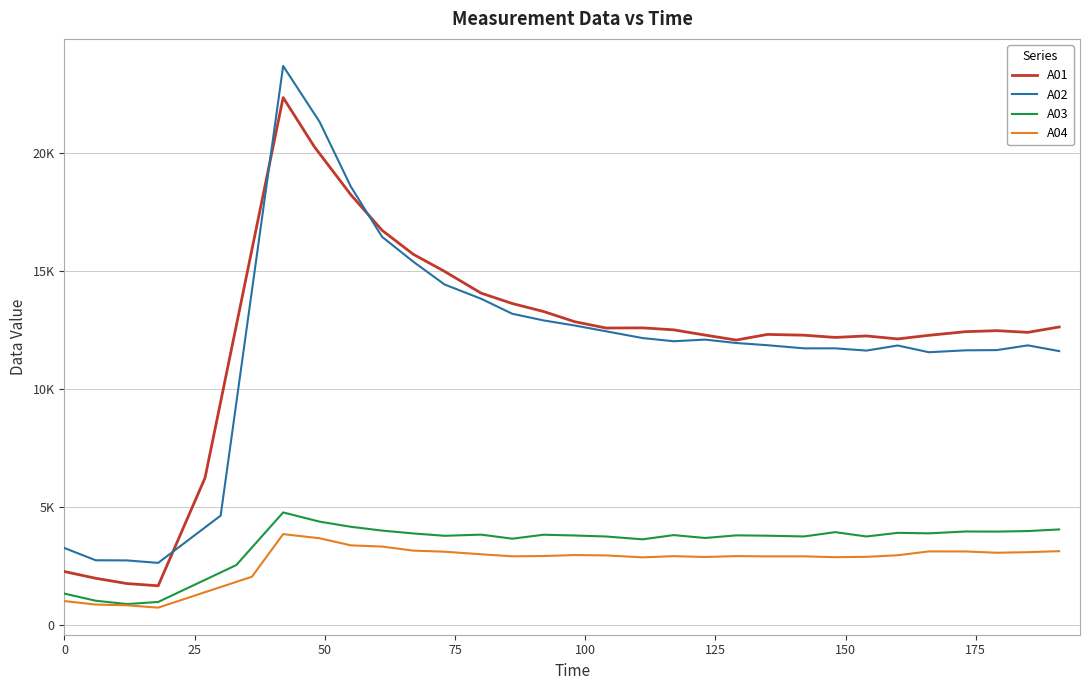

Rank the series by their maximum value, from highest to lowest.

A02, A01, A03, A04